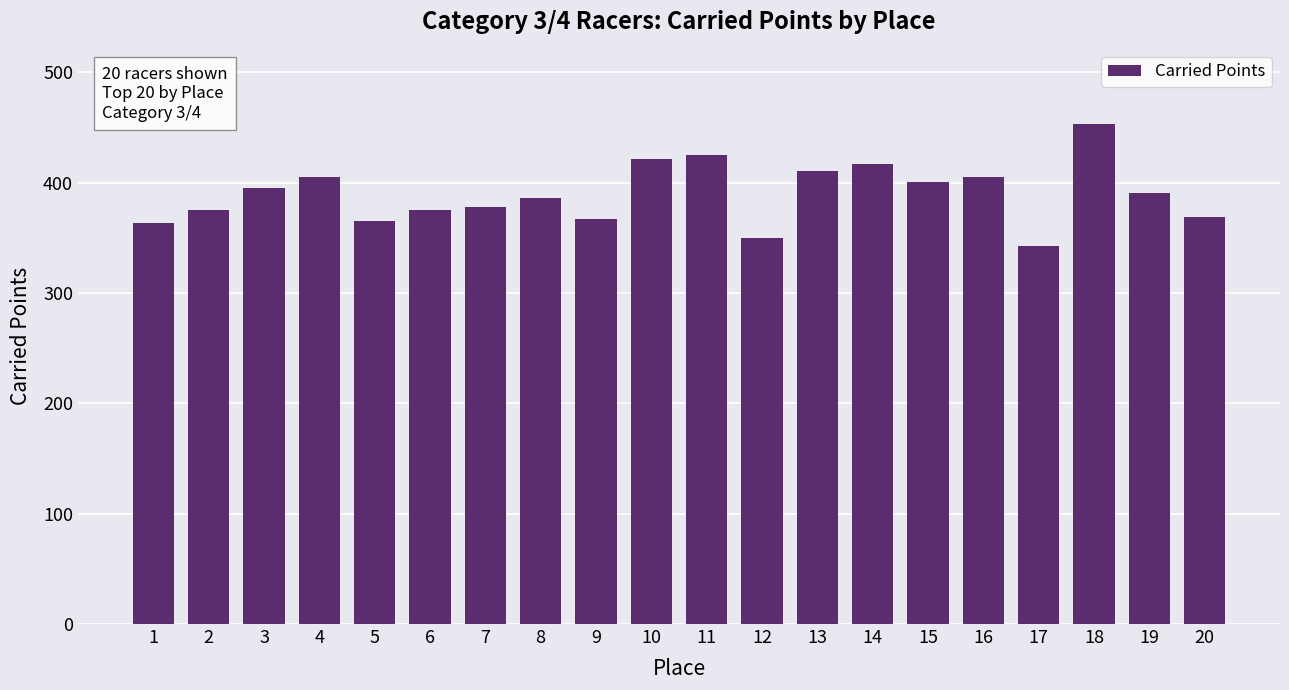

Is it true that the value at 6 is 375.4?

True